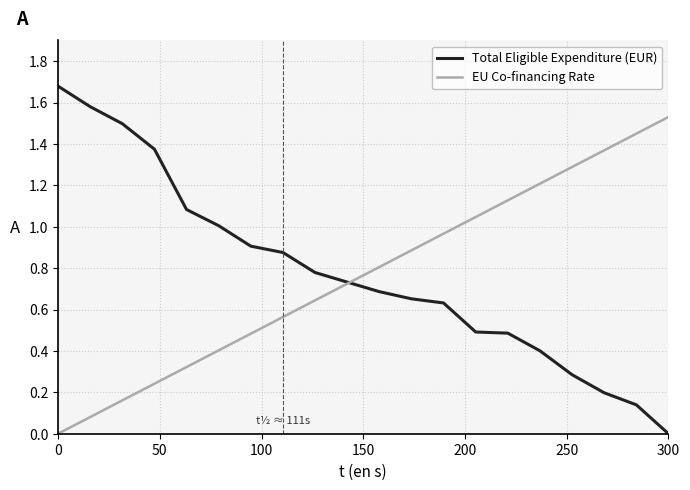

List the series in order of their peak value, lowest first.

EU Co-financing Rate, Total Eligible Expenditure (EUR)